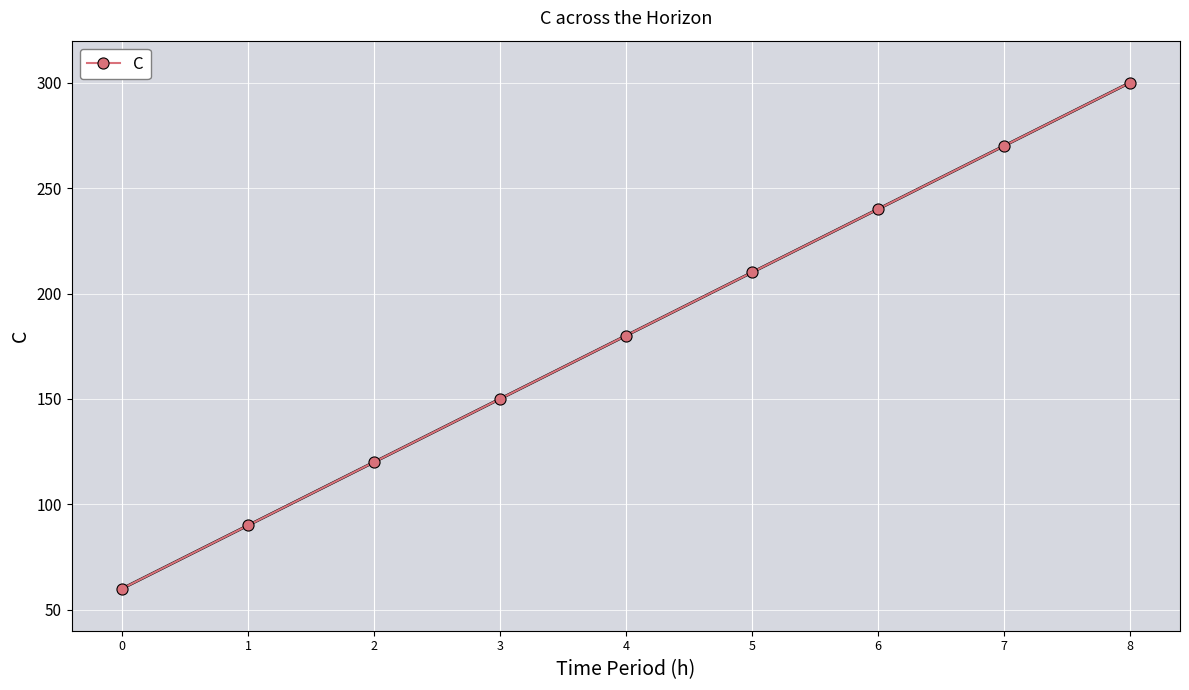

At which label is the value closest to 180?

4